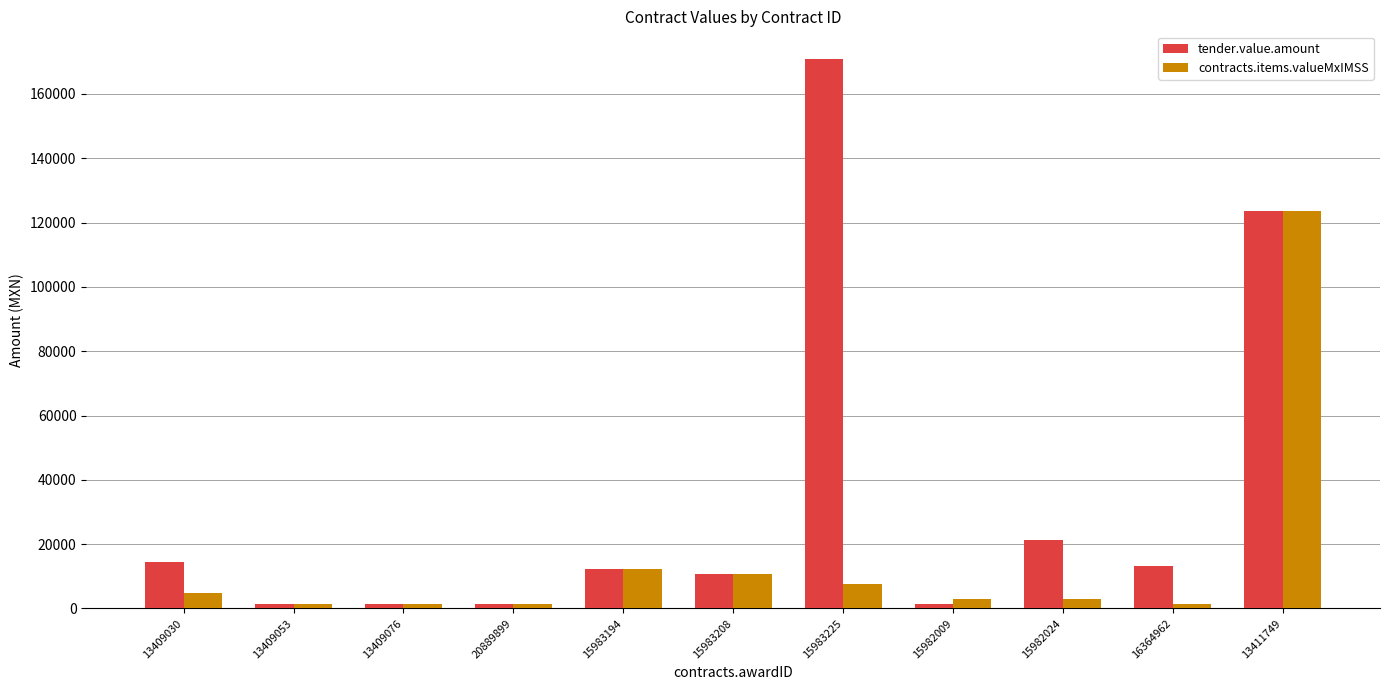

At how many categories does at least one series exceed 67506?

2